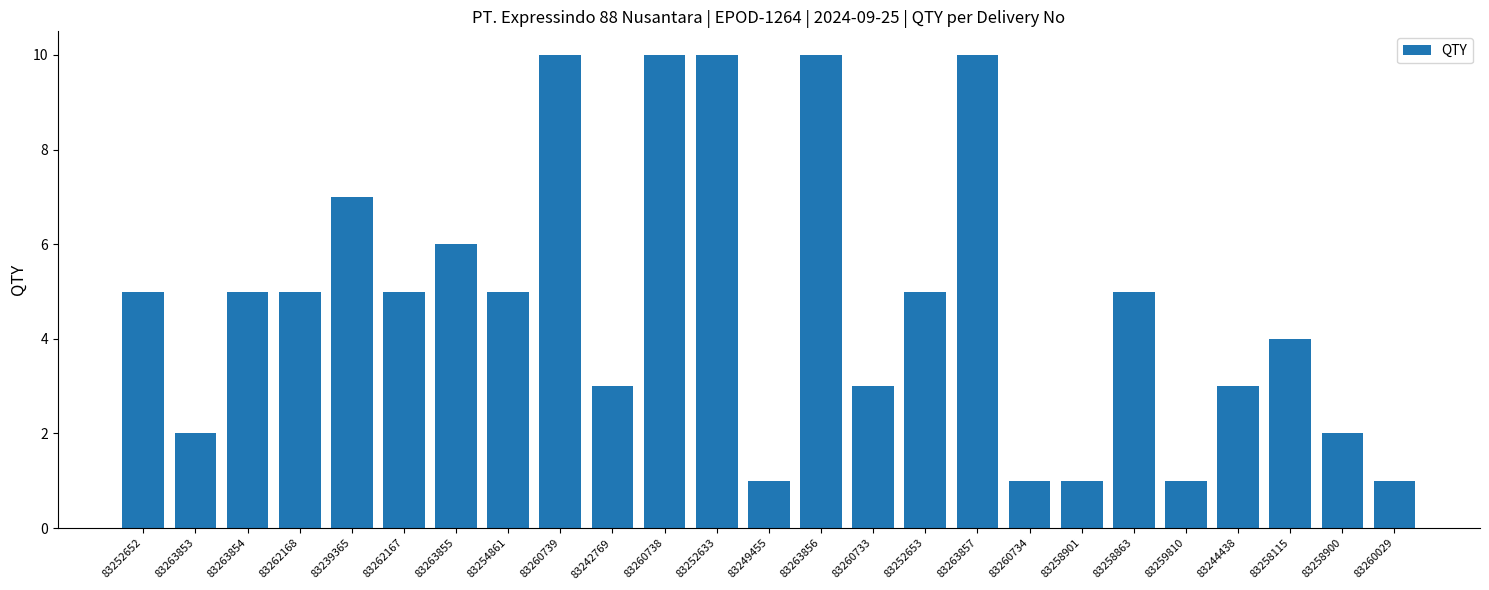

Reading right to left, extract all data points from this chart.

1	2	4	3	1	5	1	1	10	5	3	10	1	10	10	3	10	5	6	5	7	5	5	2	5